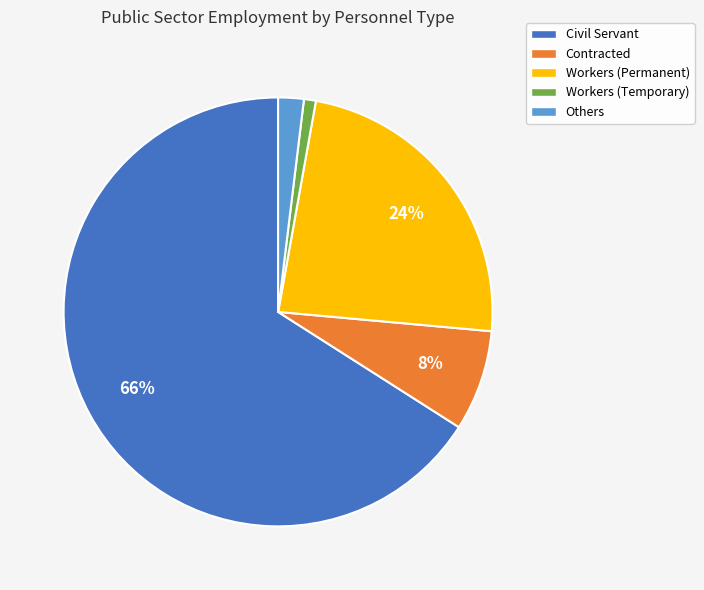

What is the smallest slice in the pie chart?

Workers (Temporary)